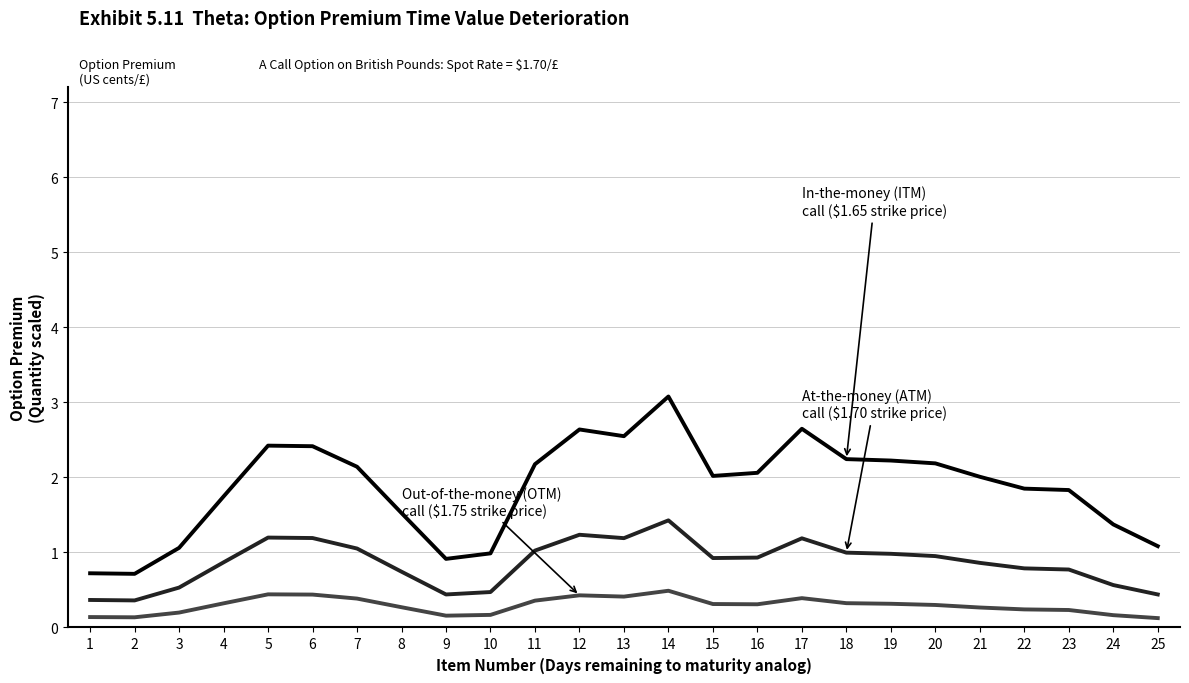

What is the greatest value displayed?

3.1